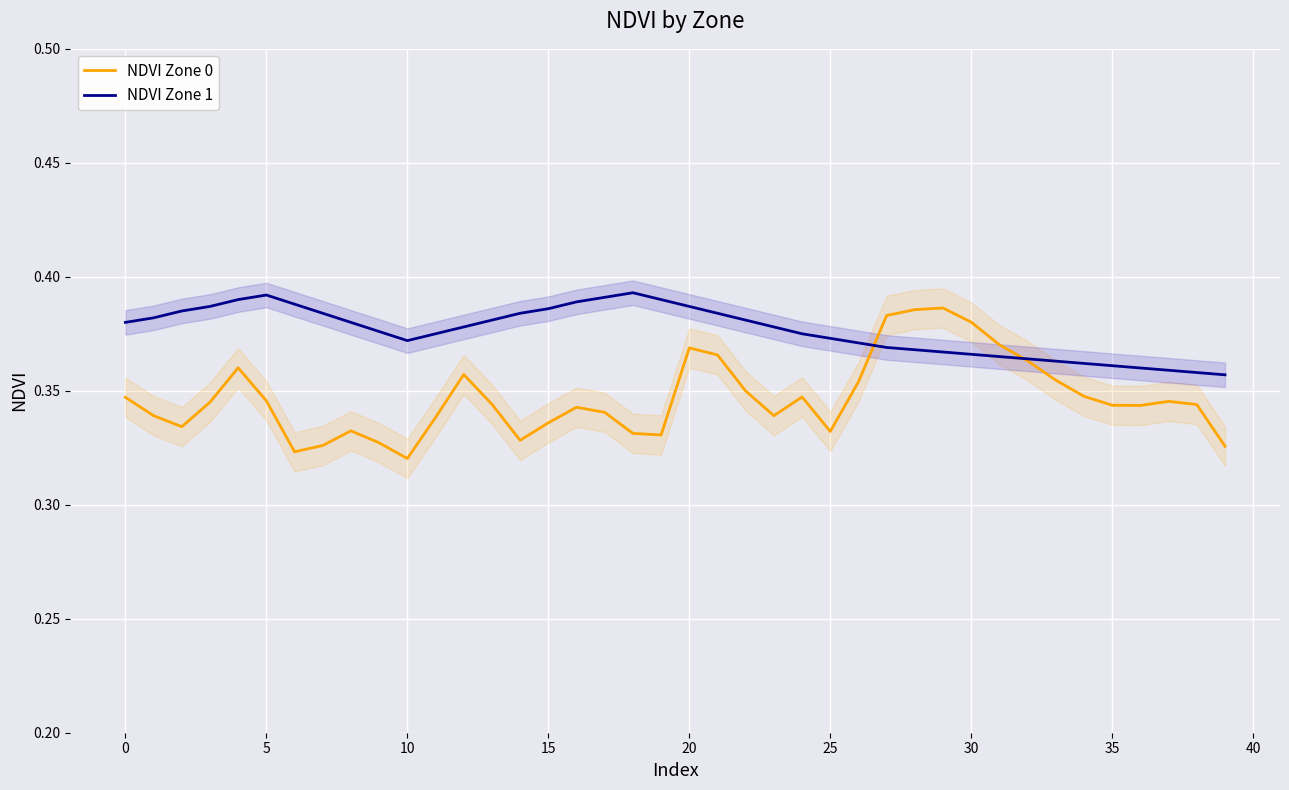

Is it true that NDVI Zone 1 equals 0.6 at 39?

False